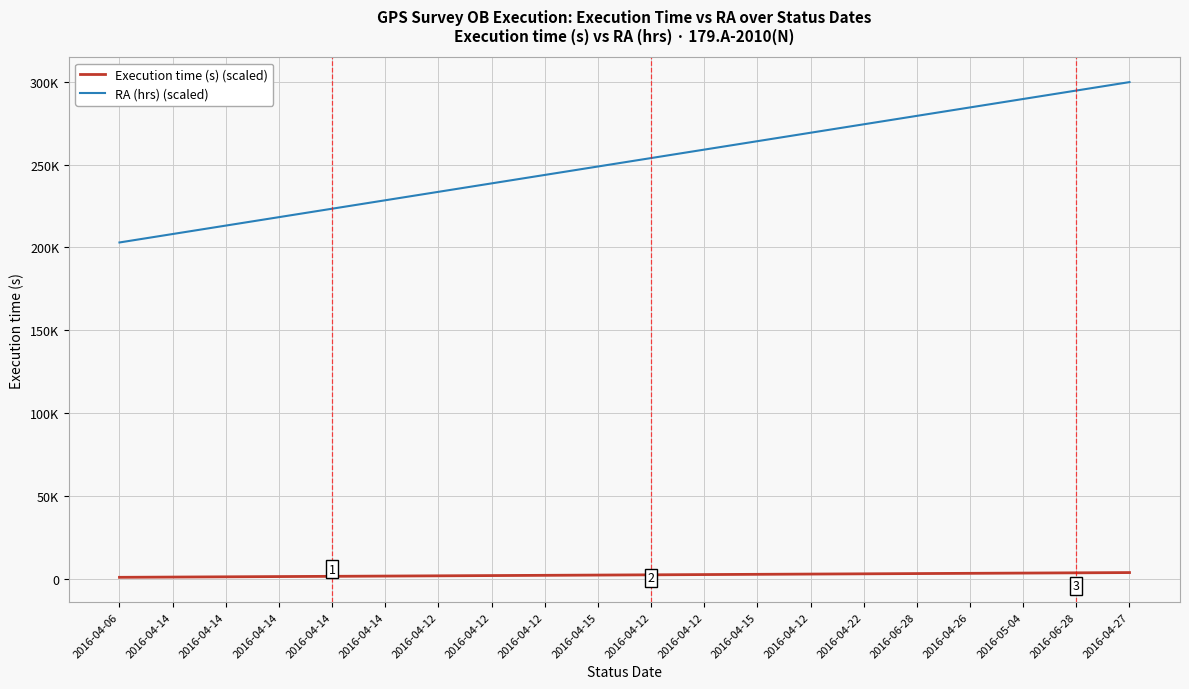

Is it true that Execution time (s) (scaled) equals 1306.5 at 2016-04-14?

True